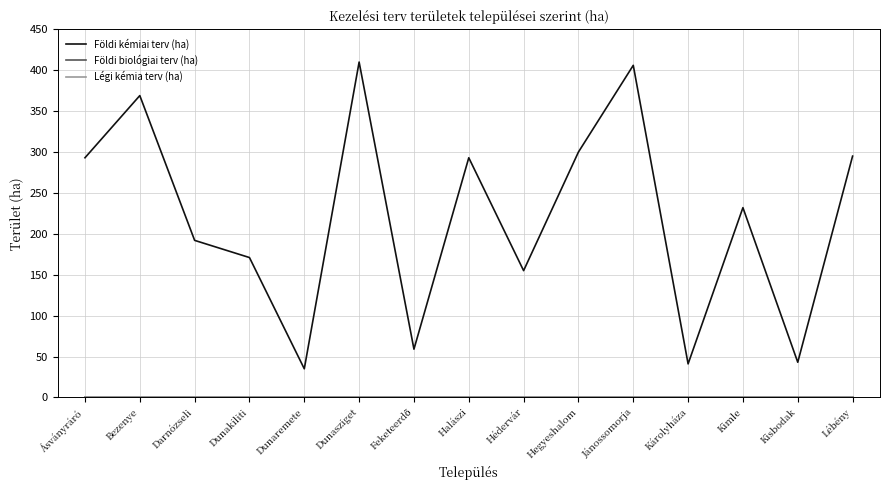

Between Jánossomorja and Feketeerdő, which is larger?

Jánossomorja